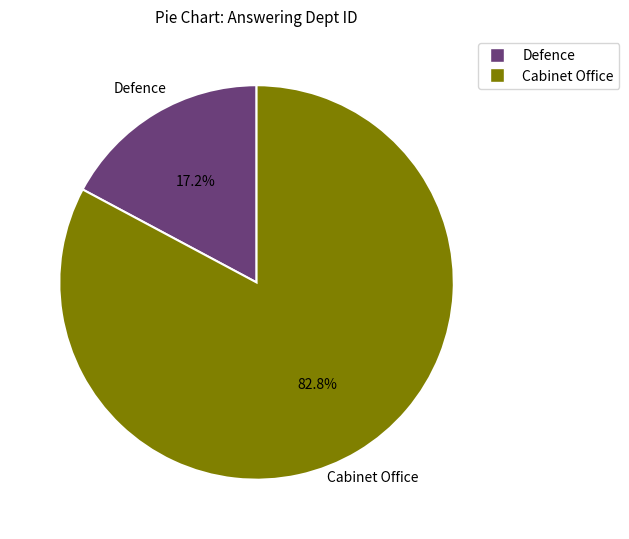

Does Defence represent more than half of the total?

No